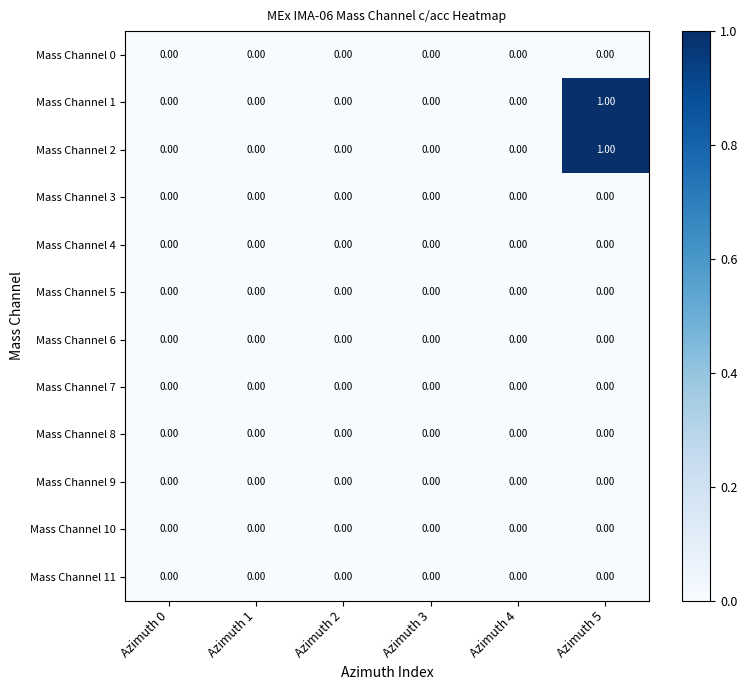

Count the number of data series in this chart.

12